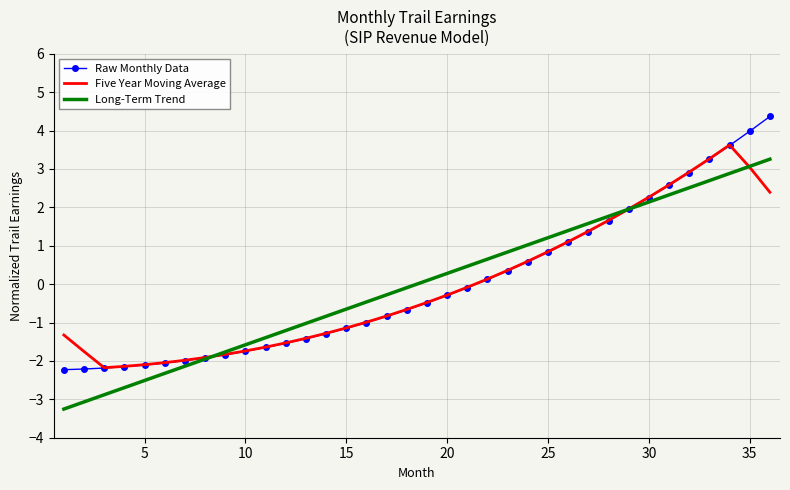

What is the difference between the second highest and minimum values in the Long-Term Trend series?

6.3